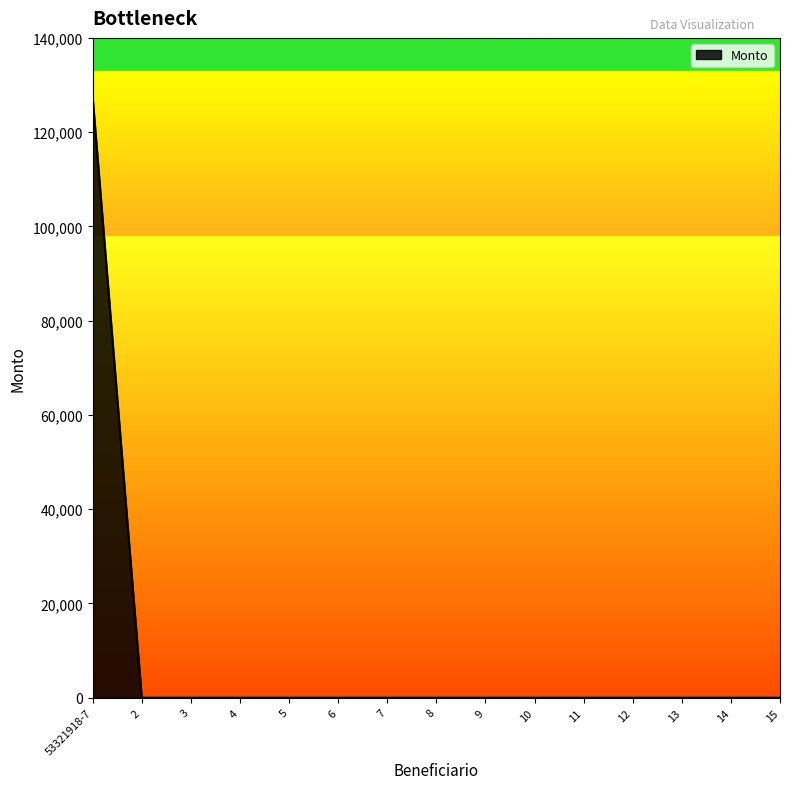

The value at 6 is 0. True or false?

True